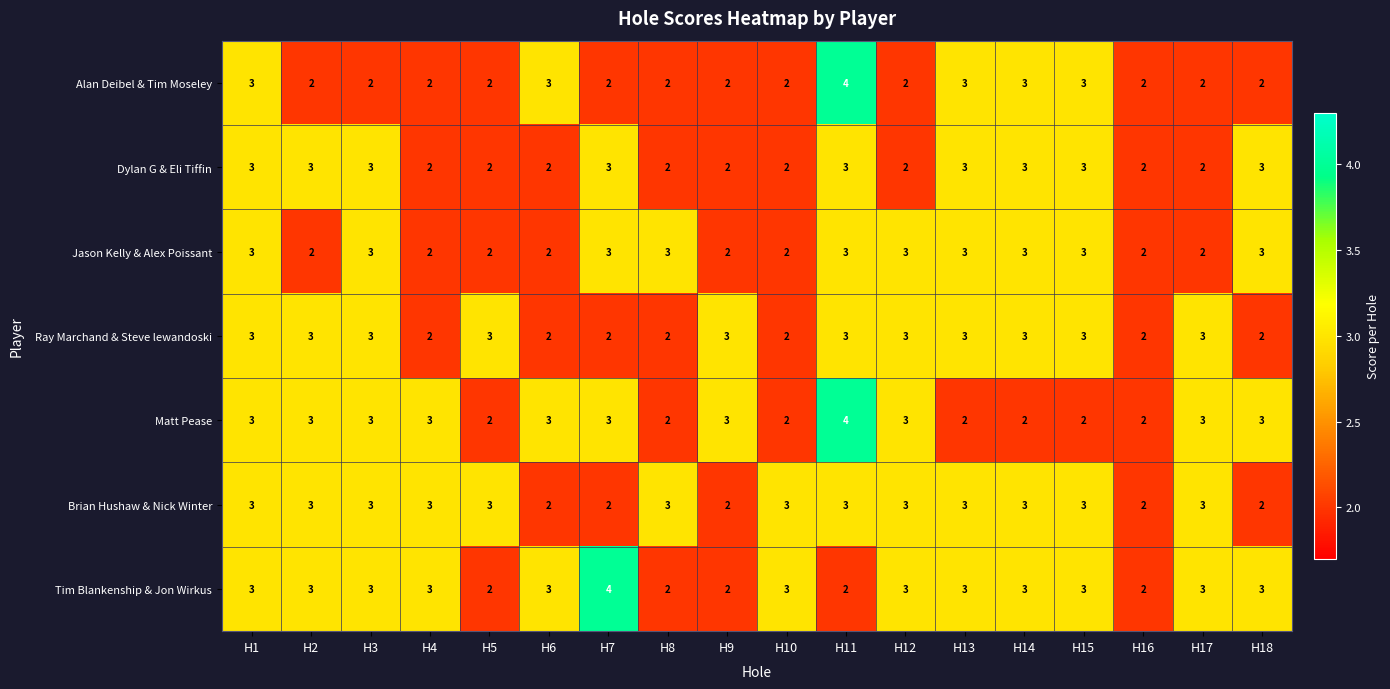

Is it true that Matt Pease equals 2 at H16?

True